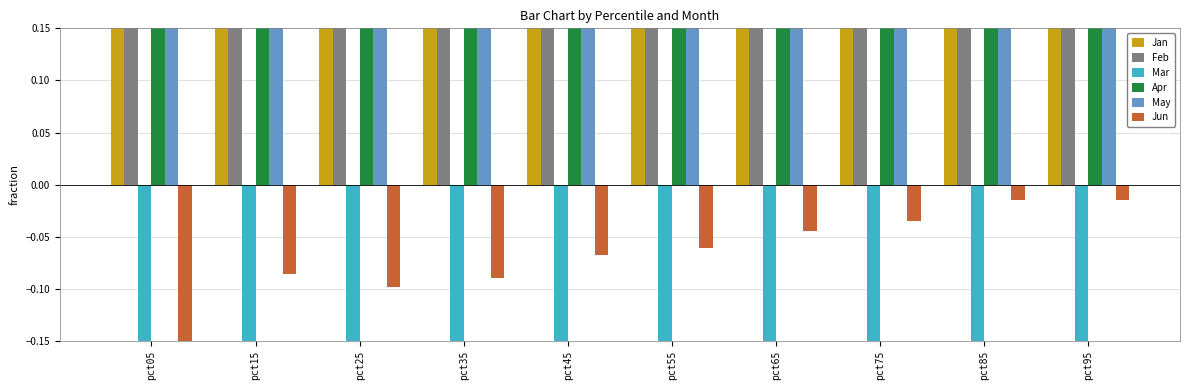

Count the number of data series in this chart.

6